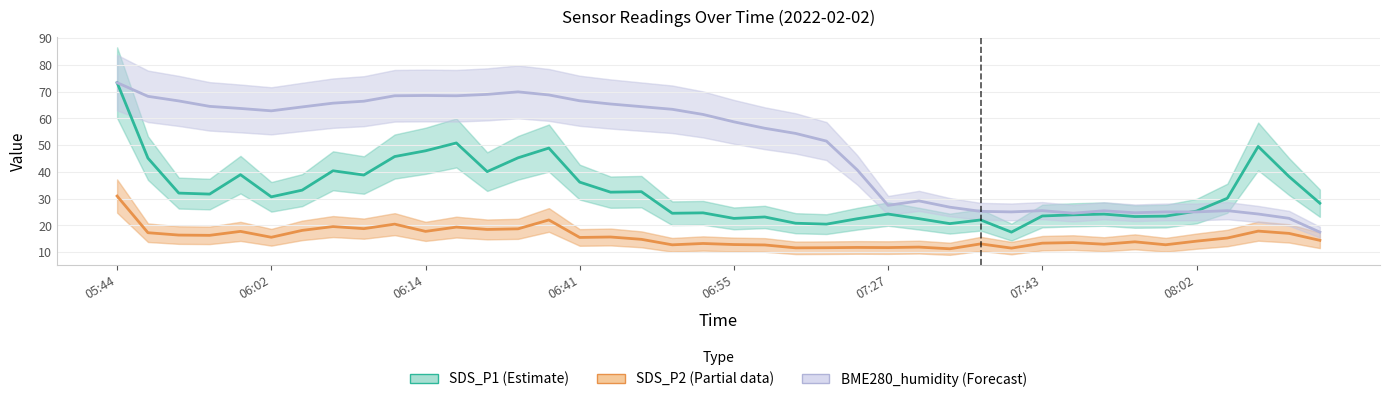

What is the label of the 13th point from the left?

12